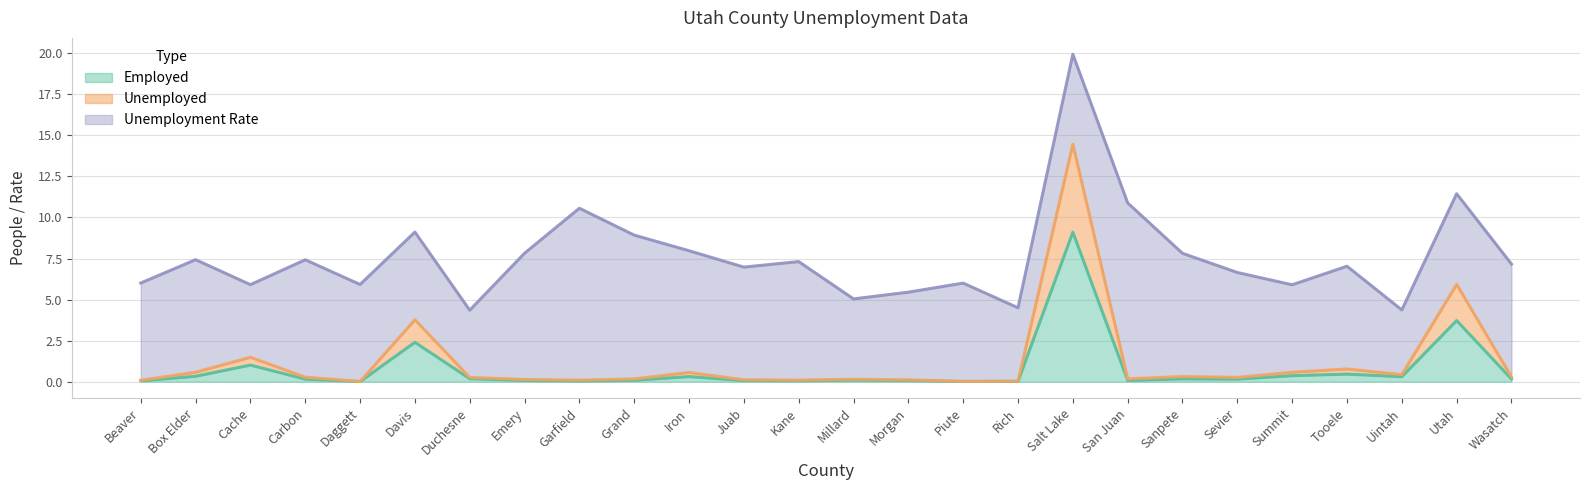

What is the sum of all Employed values?

19.5